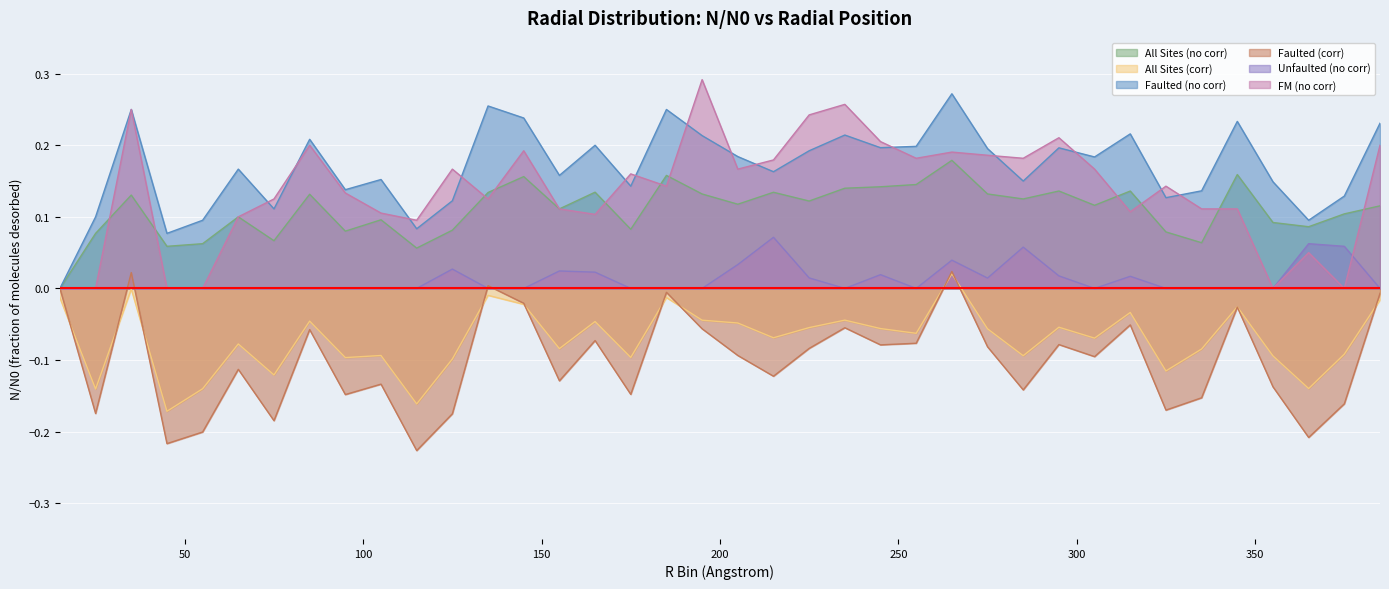

Count the number of data series in this chart.

6